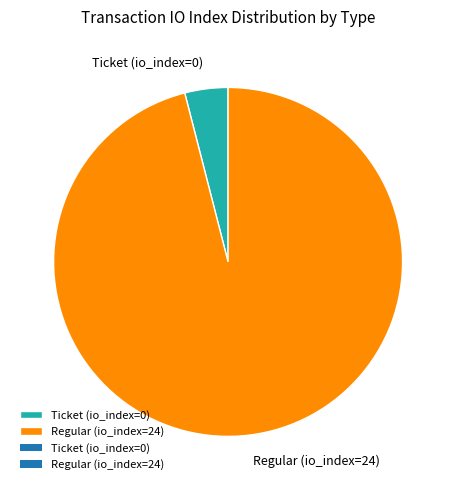

What is the smallest slice in the pie chart?

Ticket (io_index=0)